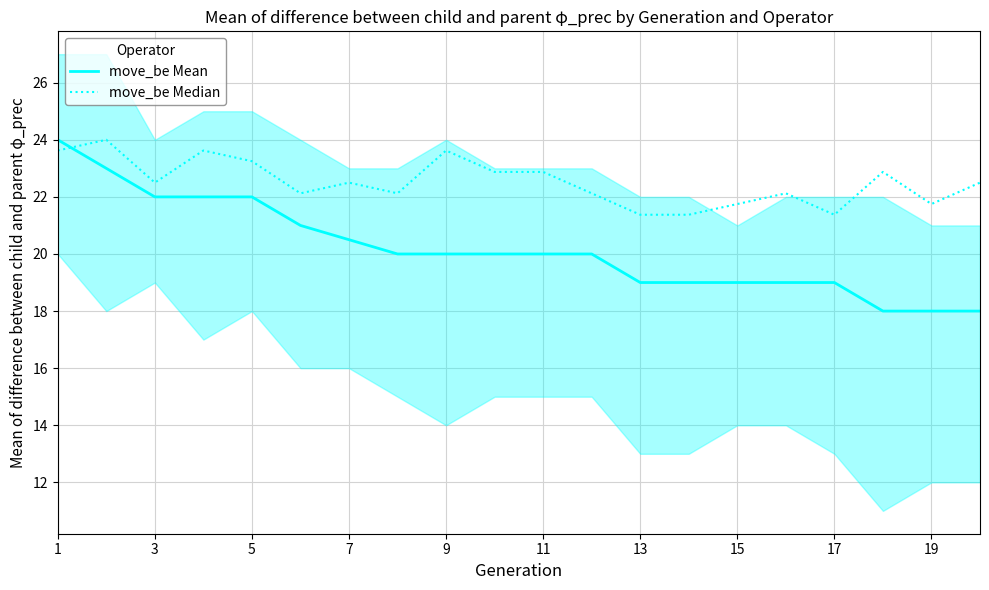

How many times do move_be Median and move_be Mean cross each other?

1